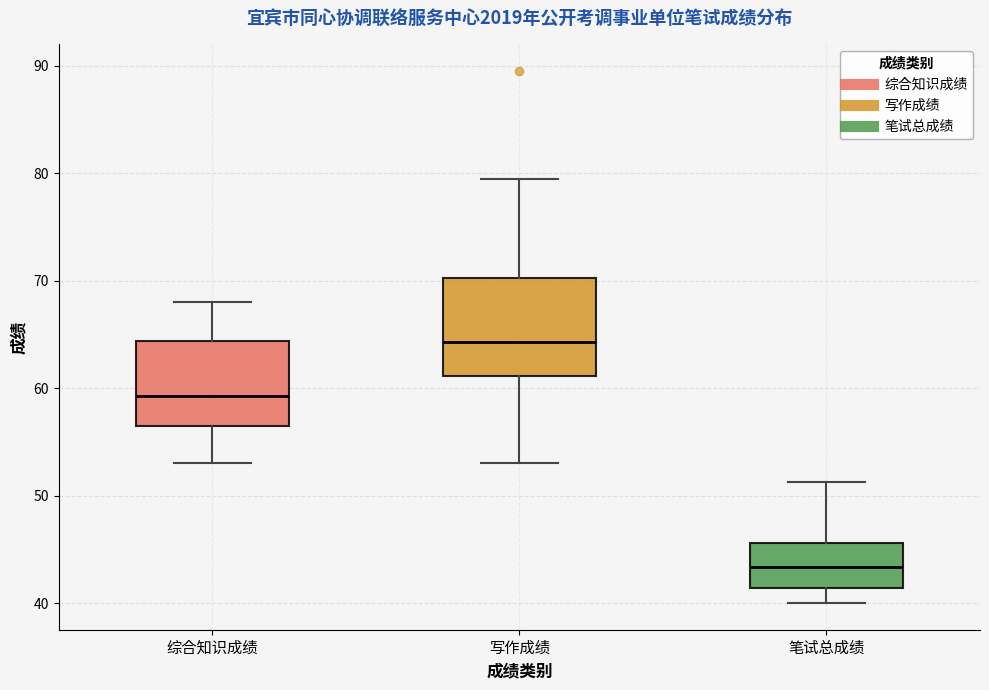

Where does the upper whisker of the box for 综合知识成绩 end on the y-axis? The values are not printed on the chart, so give them approximately, as read against the axis.

68